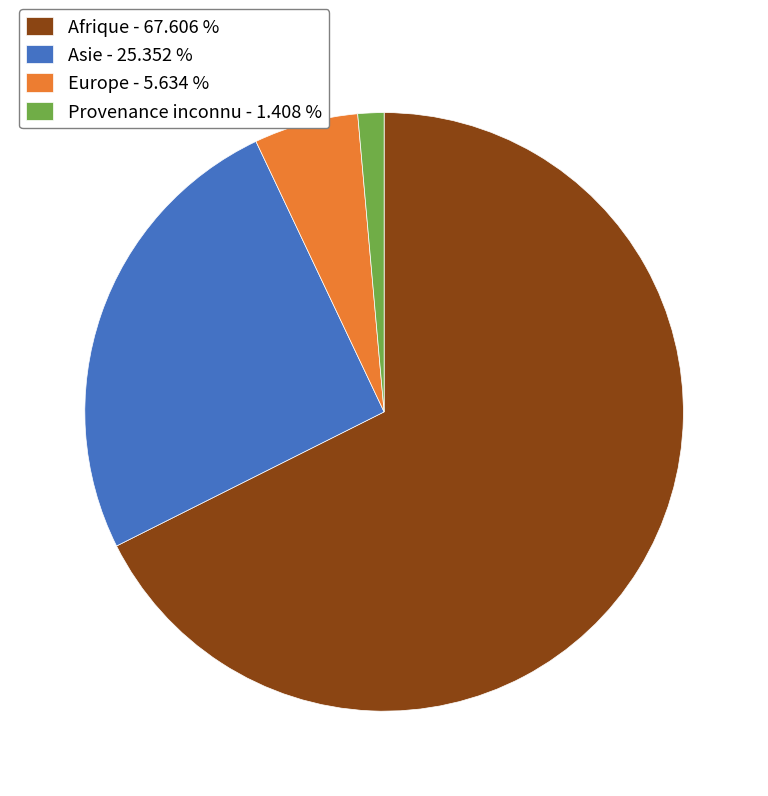

Which slice is the largest?

Afrique - 67.606 %